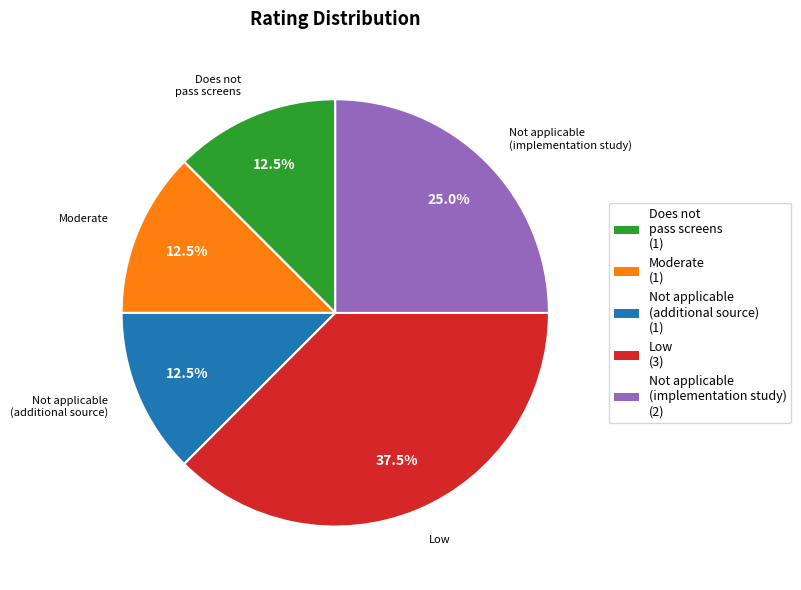

Does any single category account for the majority?

No